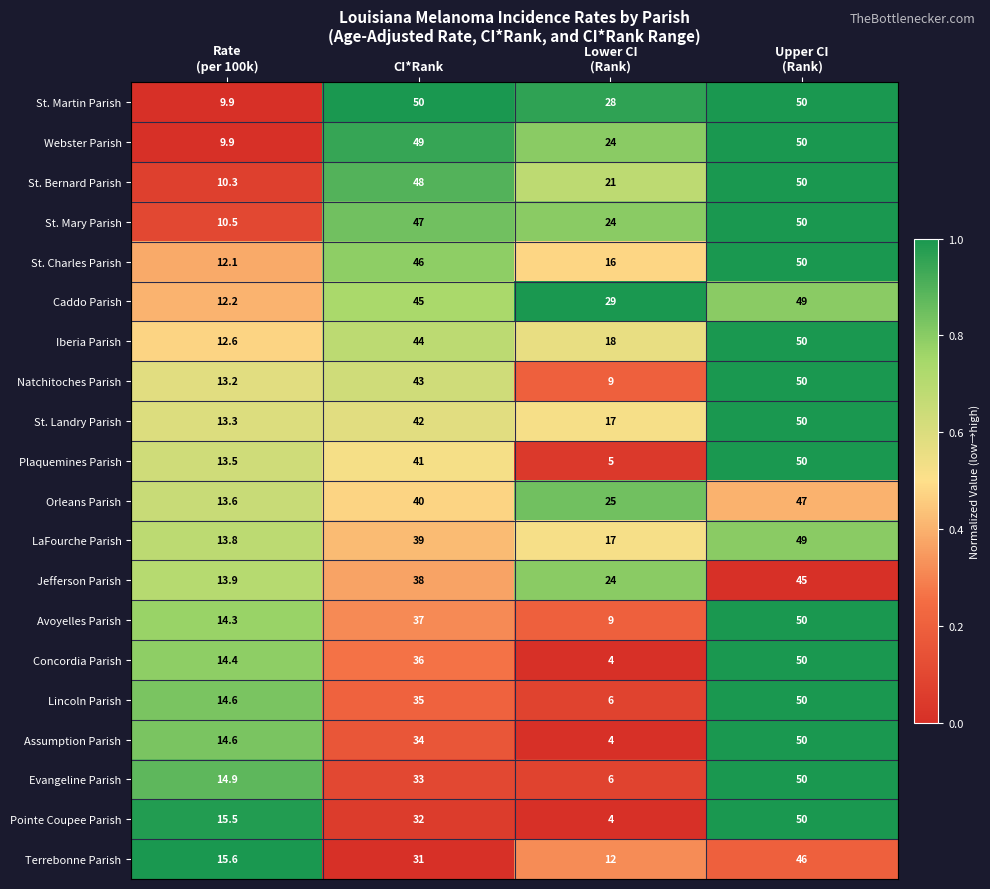

Which series has the largest total across all categories?

St. Martin Parish